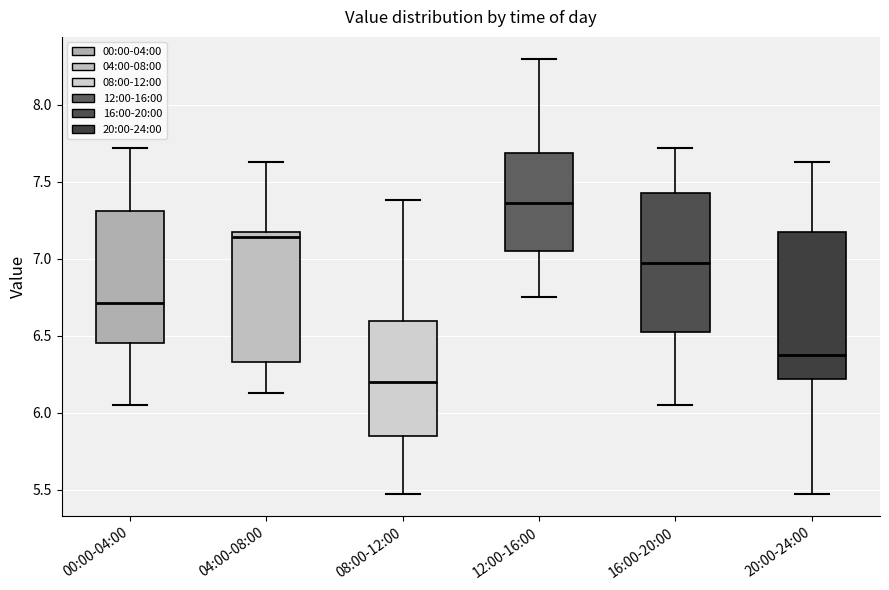

Where does the upper whisker of the box for 16:00-20:00 end on the y-axis? The values are not printed on the chart, so give them approximately, as read against the axis.

7.70